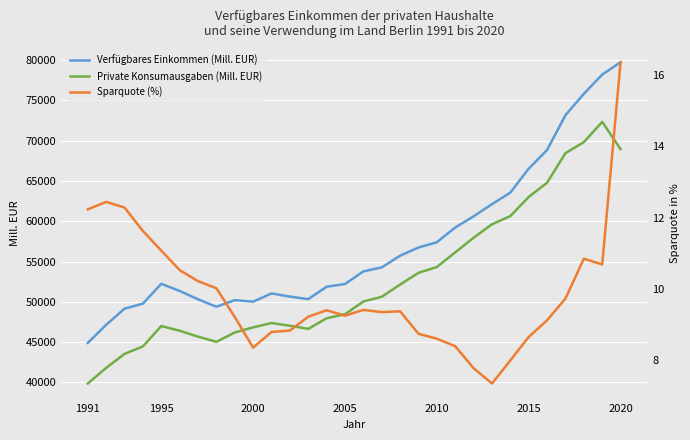

Which series has the widest spread of values?

Verfügbares Einkommen (Mill. EUR)